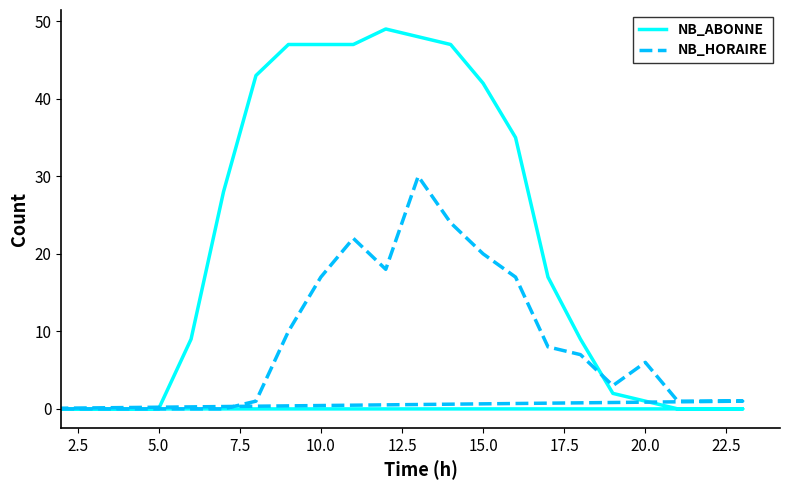

At how many categories does at least one series exceed 7?

13